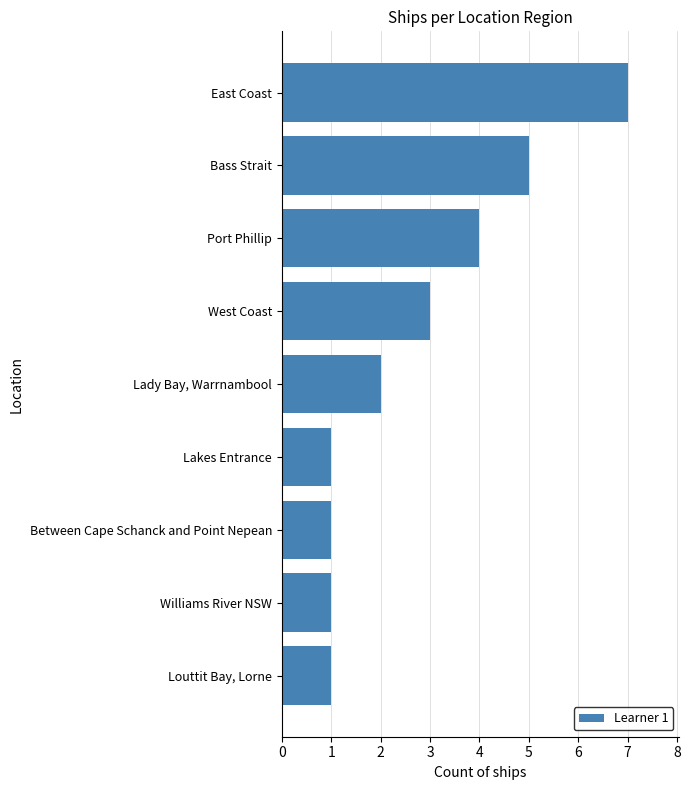

What is the smallest value displayed?

1